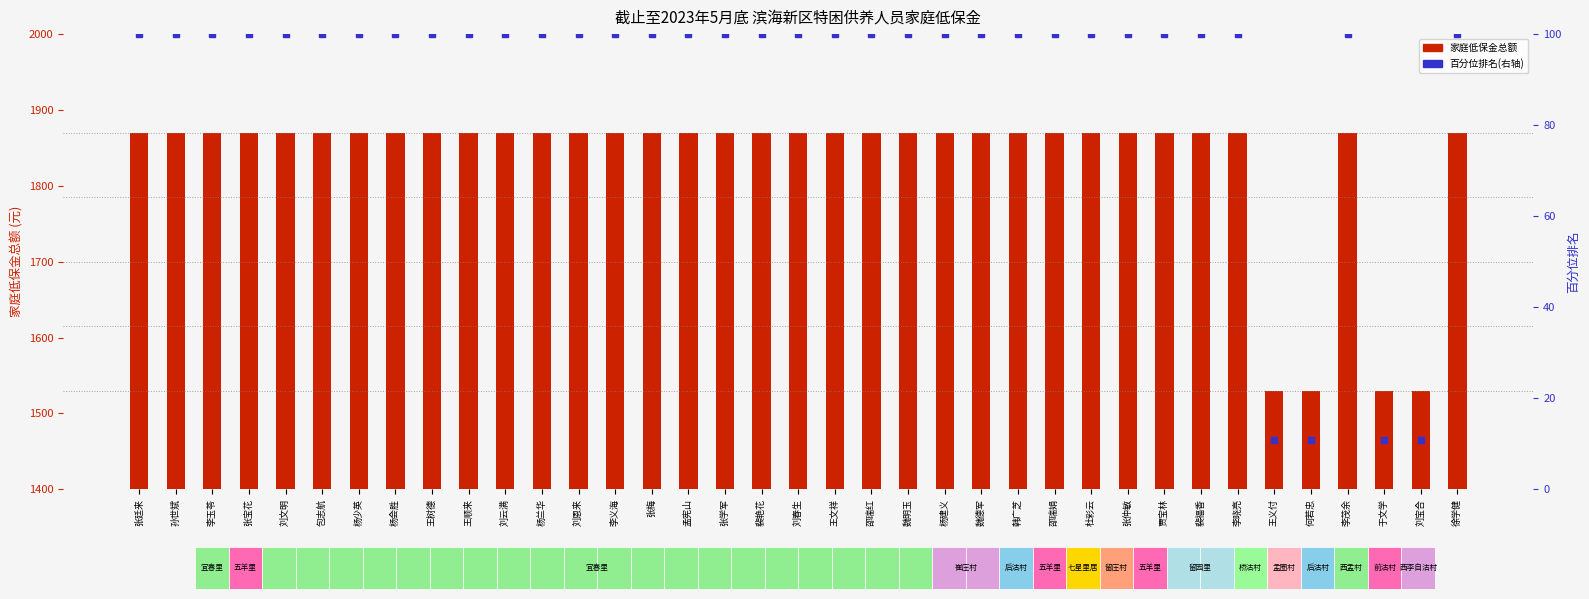

At which category is the sum across all series the highest?

张廷来